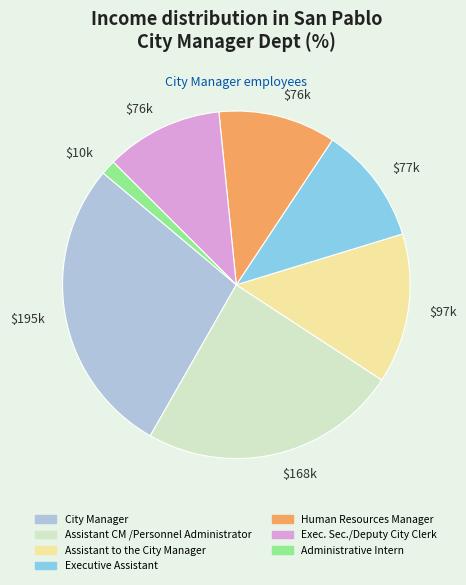

The Assistant to the City Manager slice represents 14% of the pie. True or false?

True